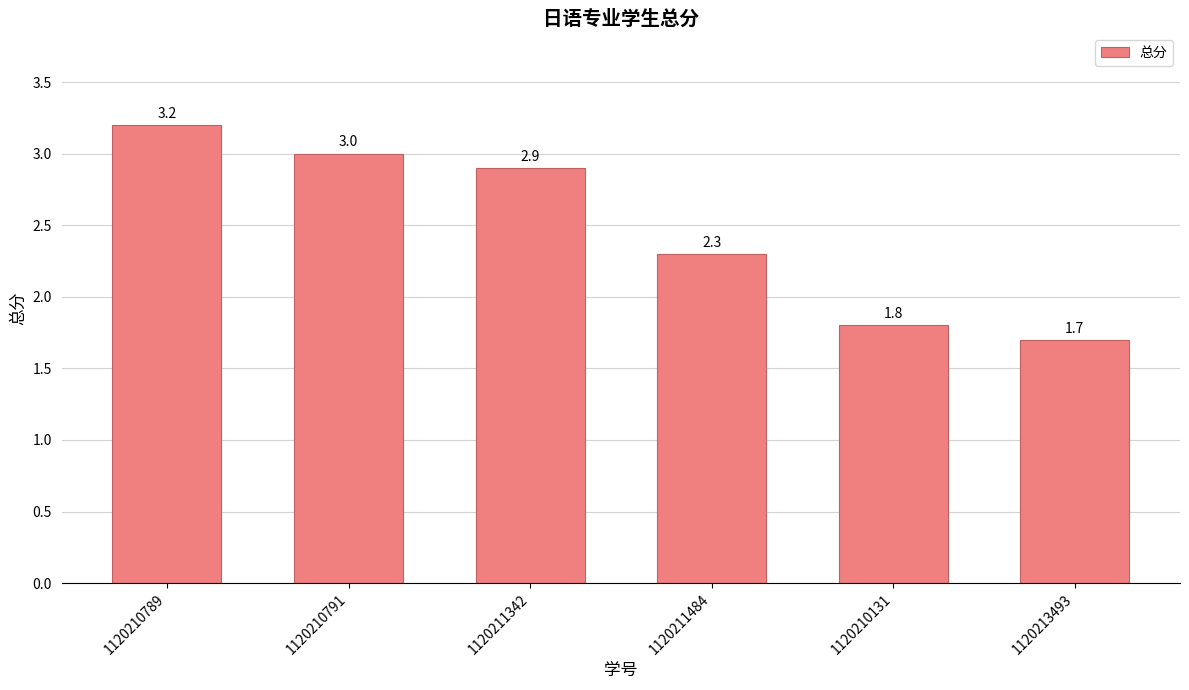

Reading left to right, transcribe all the data shown in this chart.

3.2	3.0	2.9	2.3	1.8	1.7